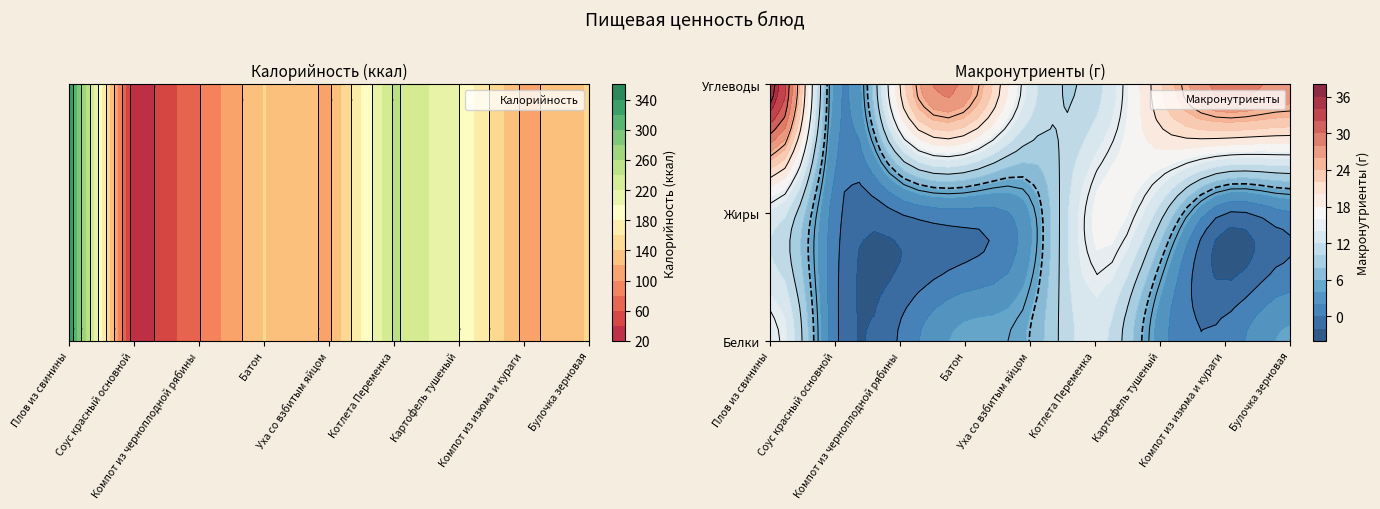

Which series has the largest total across all categories?

Калорийность